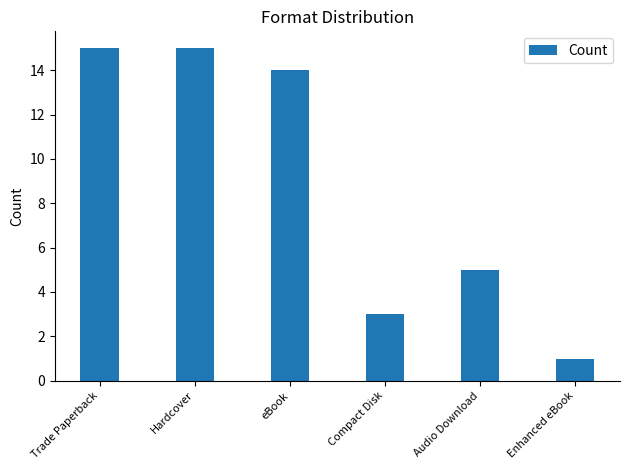

What is the sum of all values?

53